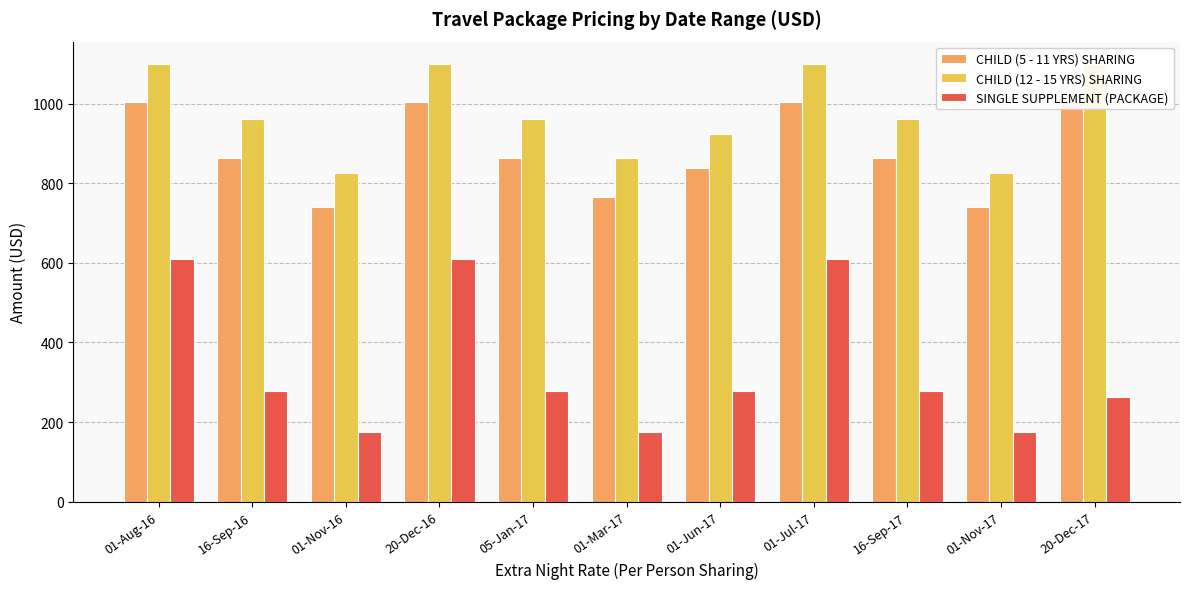

What is the difference between the highest and lowest values at 01-Mar-17?

689